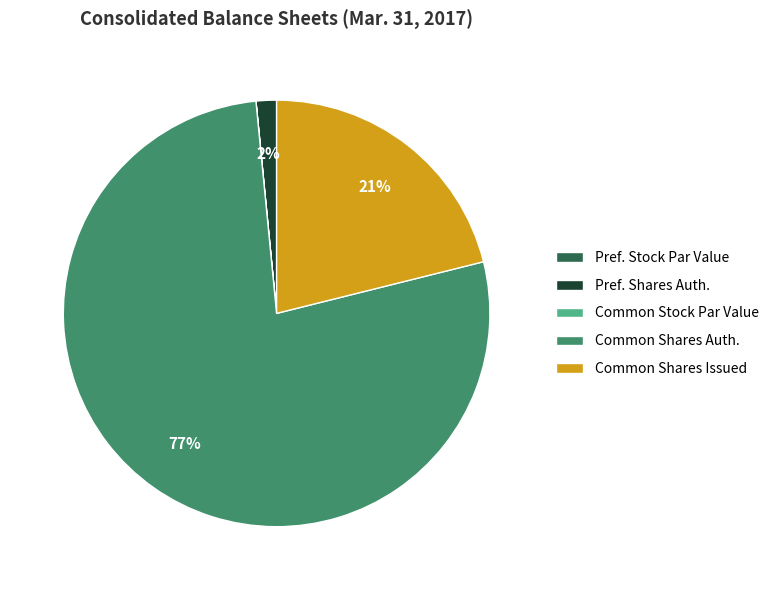

To the nearest percent, what is the combined percentage of Common Shares Auth. and Pref. Shares Auth.?

79%